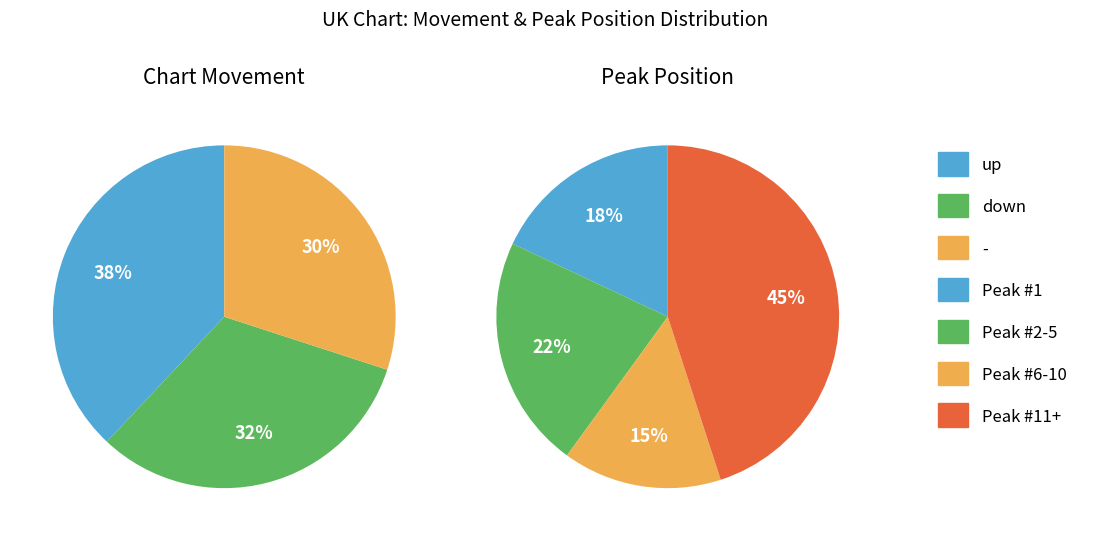

To the nearest percent, what is the difference between the - and up slice percentages?

8%